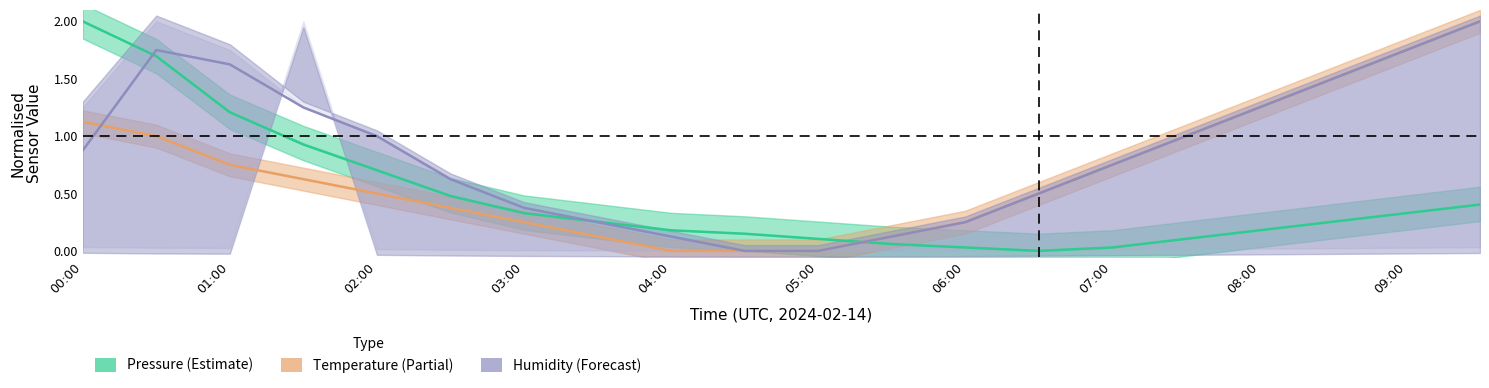

What is the total value across all series at 17?

3.3